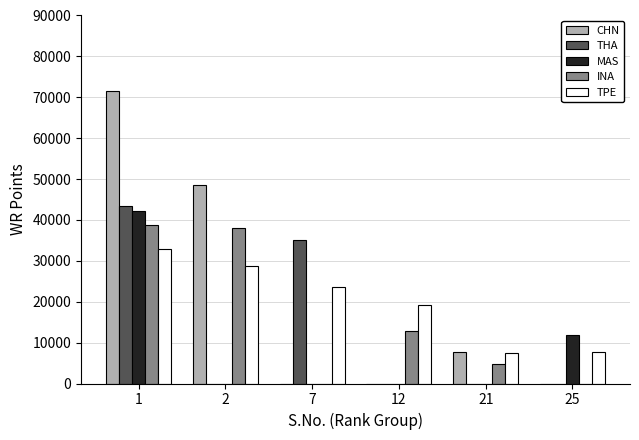

True or false: THA has a value of 20310 at 21.

False